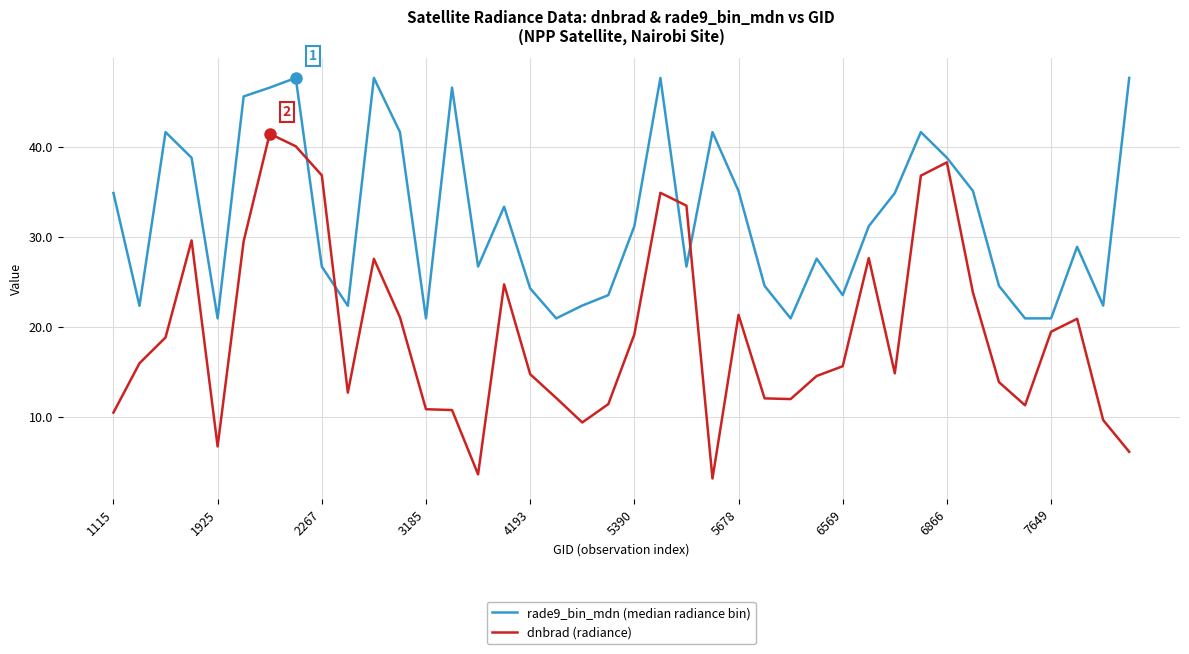

List the series in order of their overall mean, highest first.

rade9_bin_mdn (median radiance bin), dnbrad (radiance)